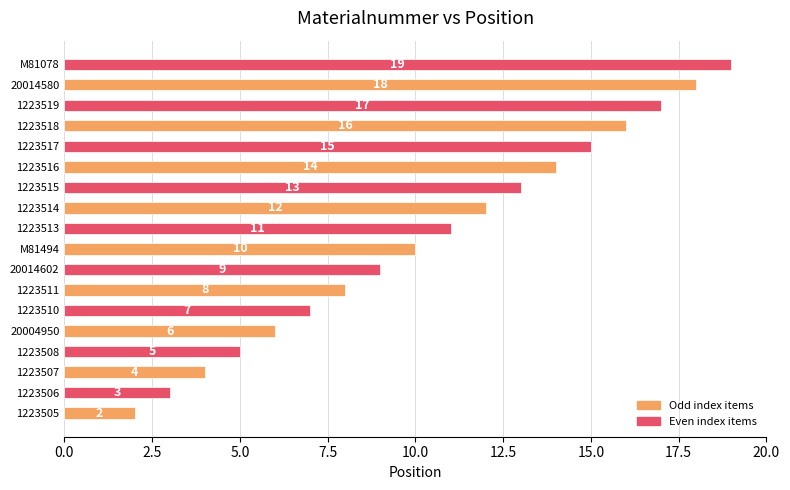

What is the sum of all values?

189